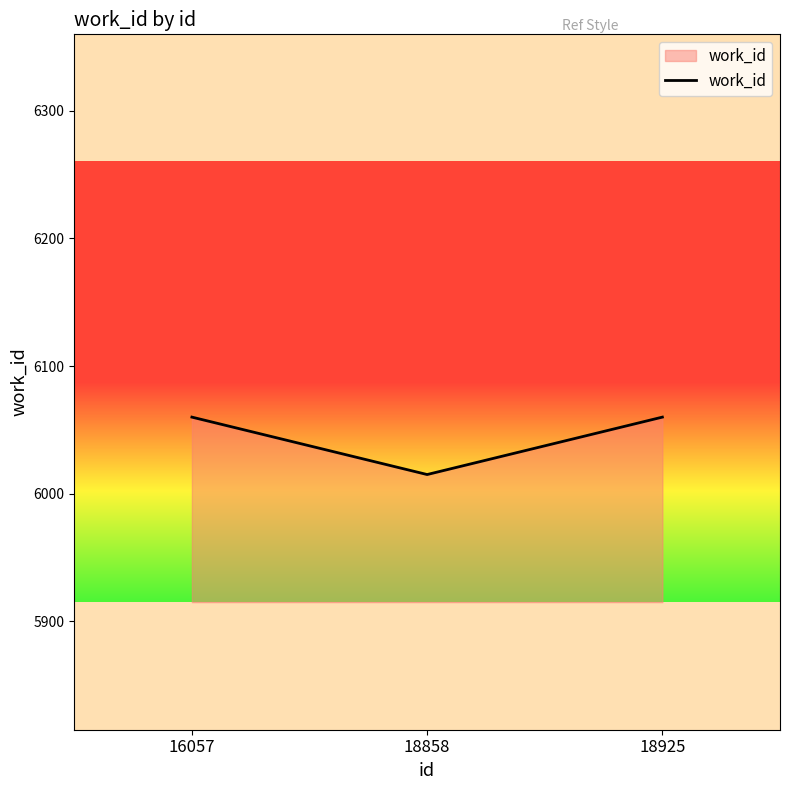

What is the greatest value displayed?

6060